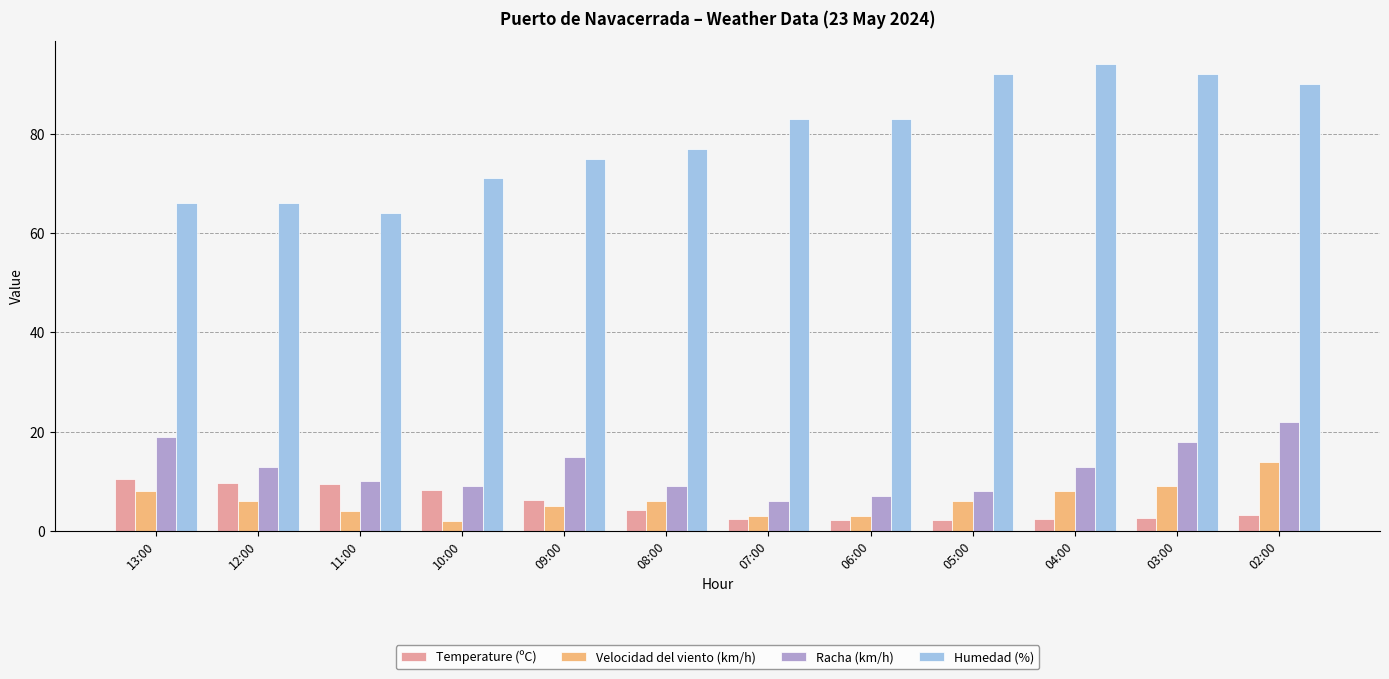

True or false: Temperature (ºC) has a value of 2.5 at 07:00.

True